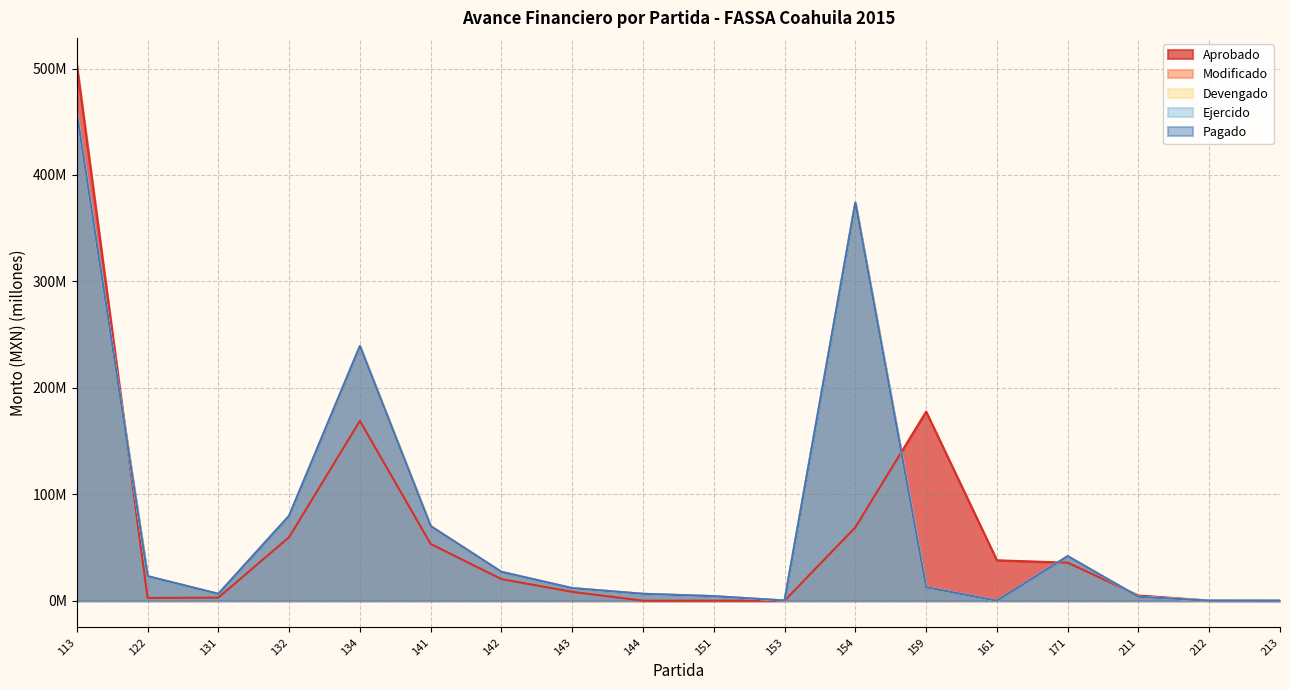

At which label does Ejercido reach its peak?

113